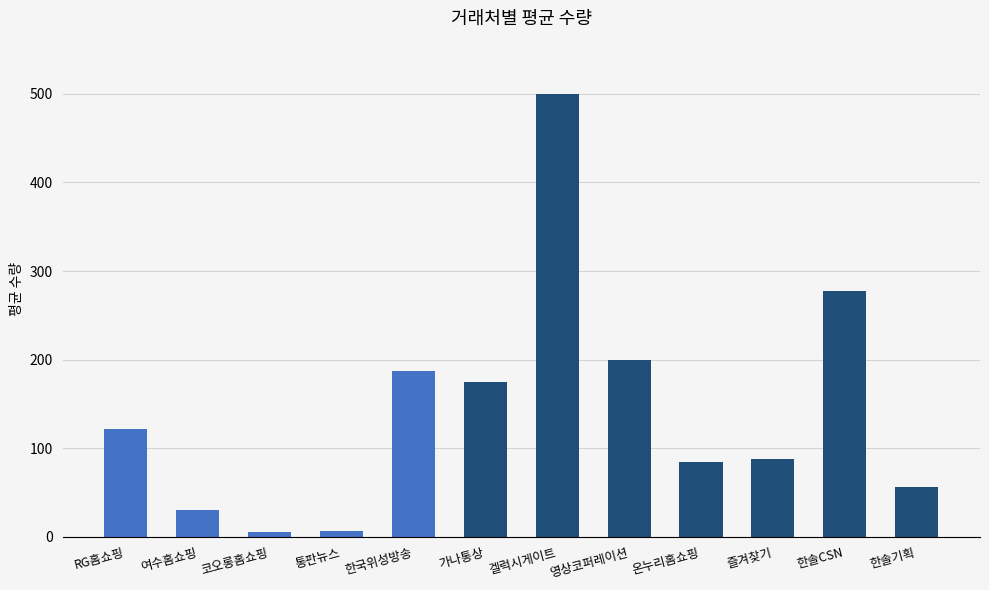

Read the value at 영상코퍼레이션.

200.0